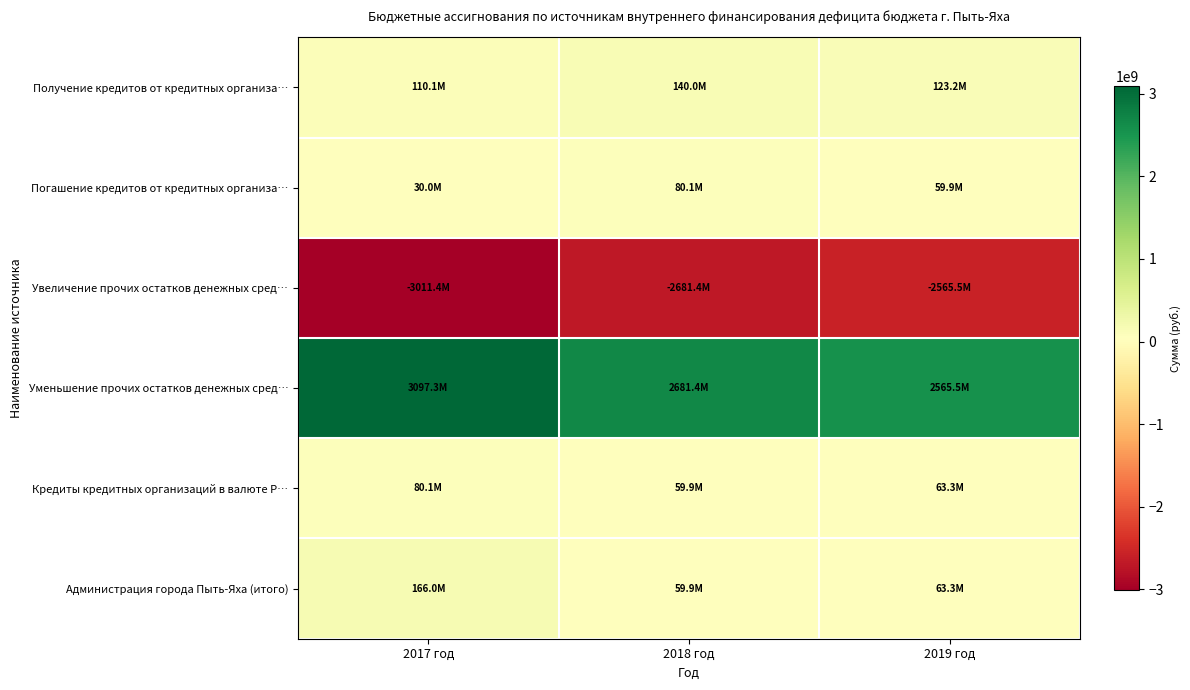

Count the number of categories in the chart.

3